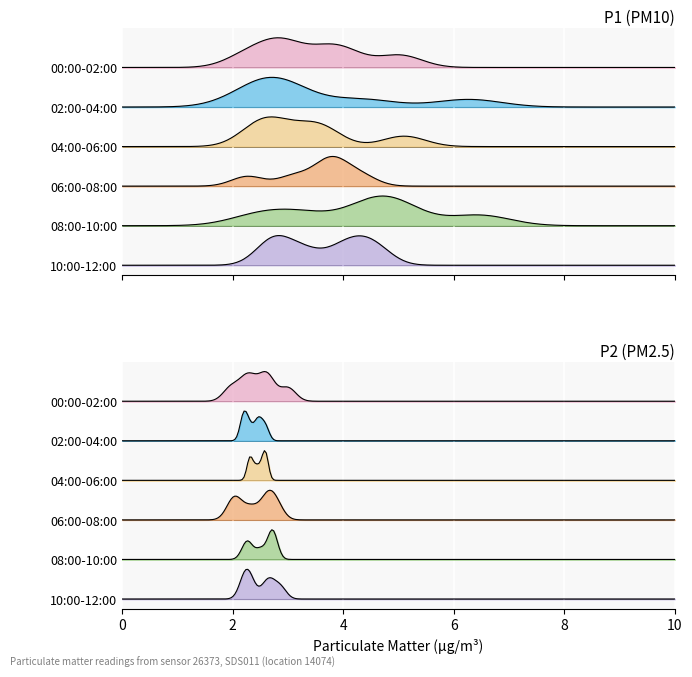

Does the chart display data point markers on the line(s)?

No